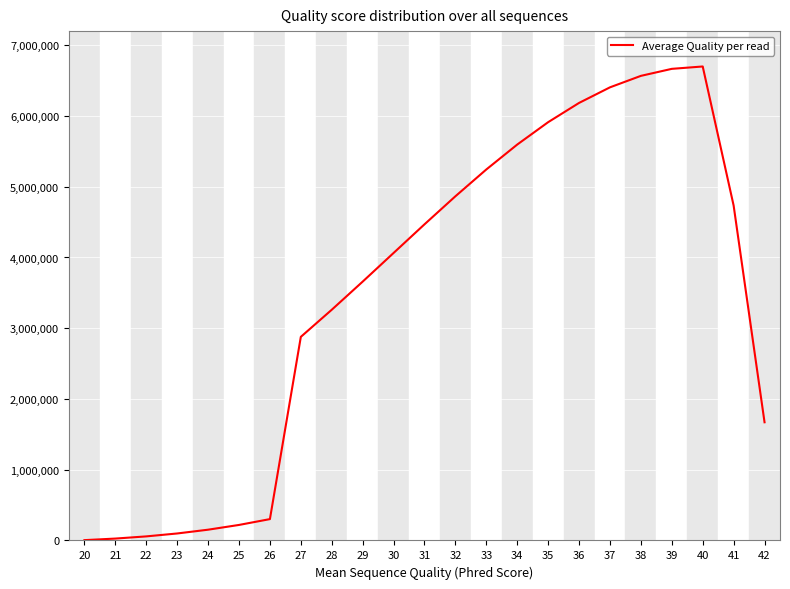

True or false: the data shows 4533.7 at 20.

True